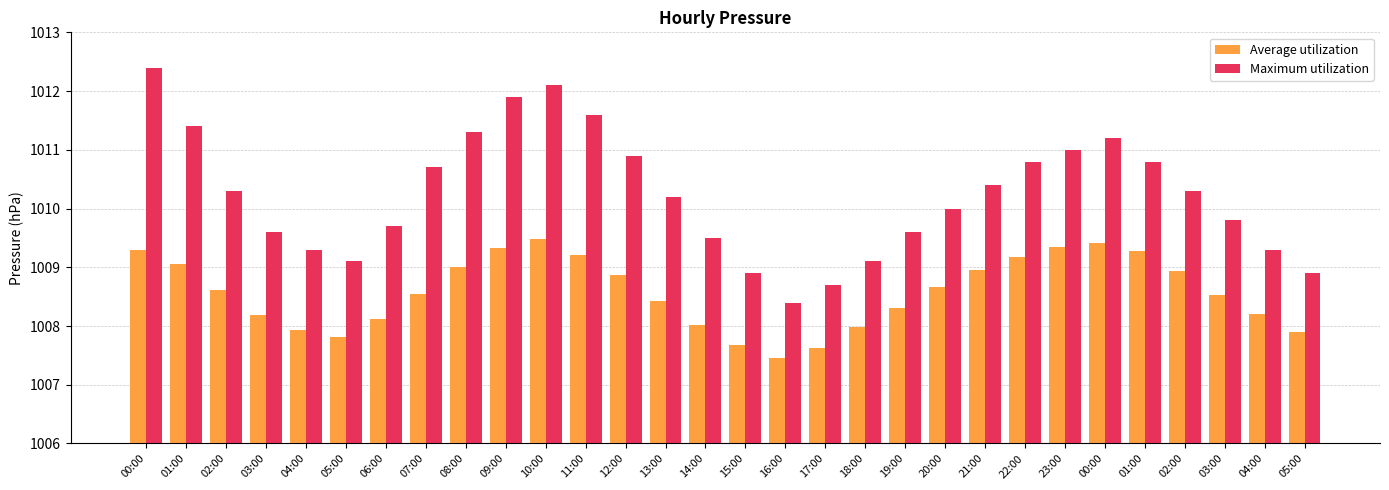

Where is Maximum utilization nearest to the value 1010?

20:00